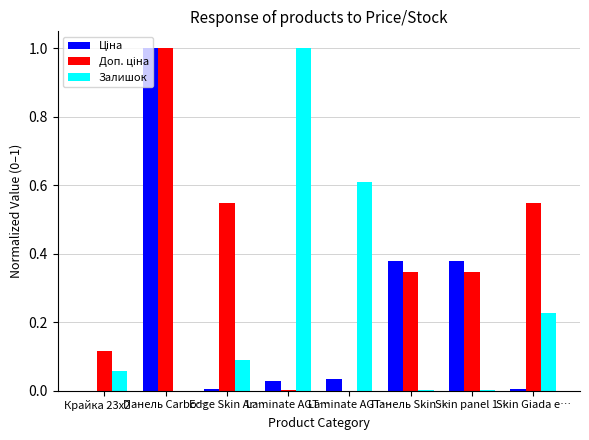

Are the bars grouped side by side (vs. stacked)?

Yes